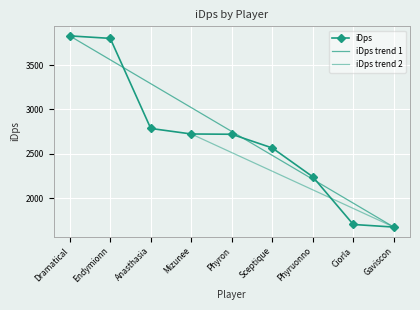

What is the label of the 2nd point from the left?

Endymionn